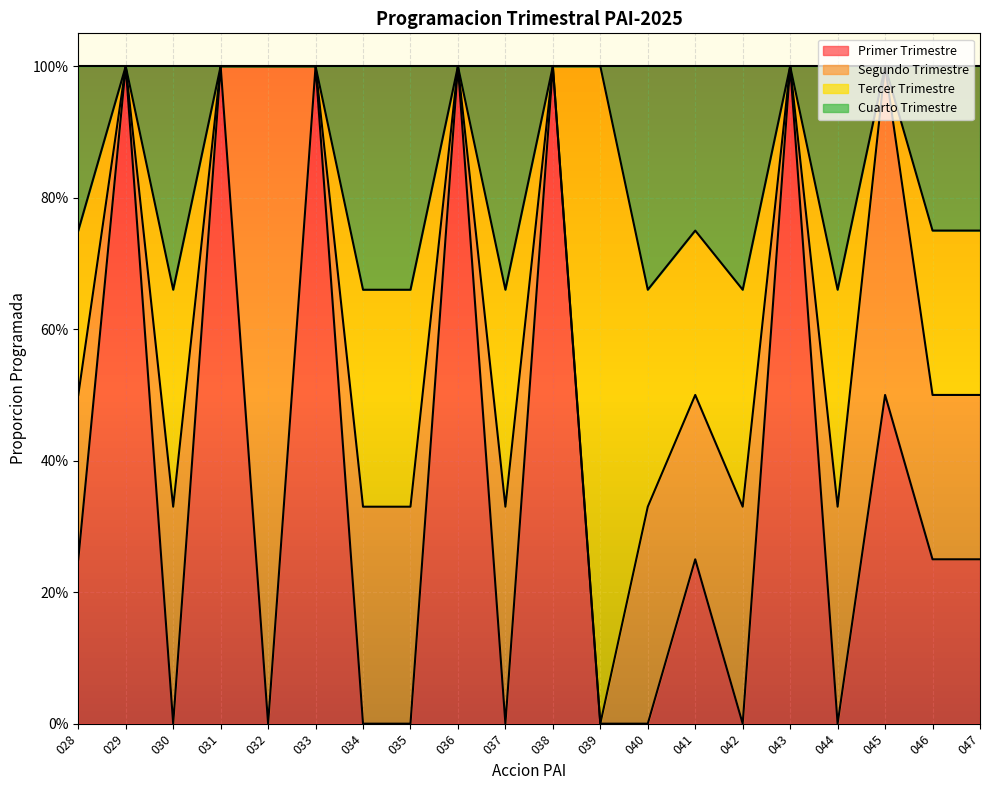

List the labels in order of Primer Trimestre value, largest first.

029, 031, 033, 036, 038, 043, 045, 028, 041, 046, 047, 030, 032, 034, 035, 037, 039, 040, 042, 044